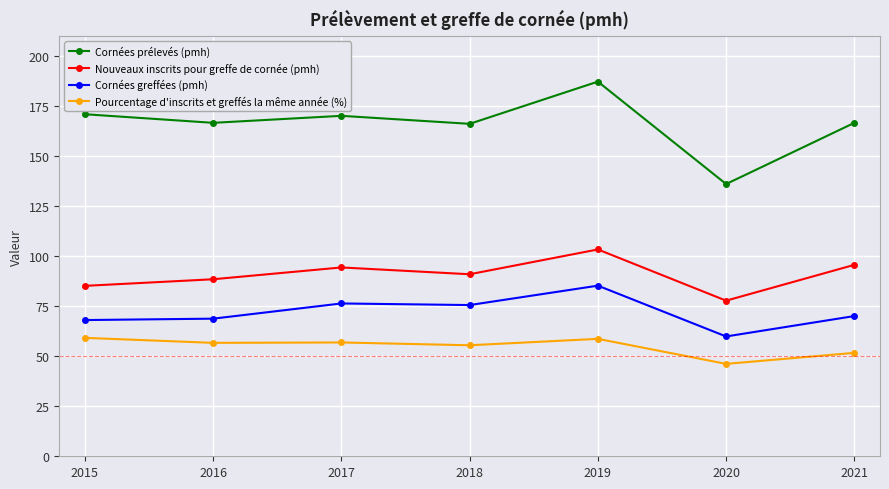

At which label does Nouveaux inscrits pour greffe de cornée (pmh) reach its minimum?

2020